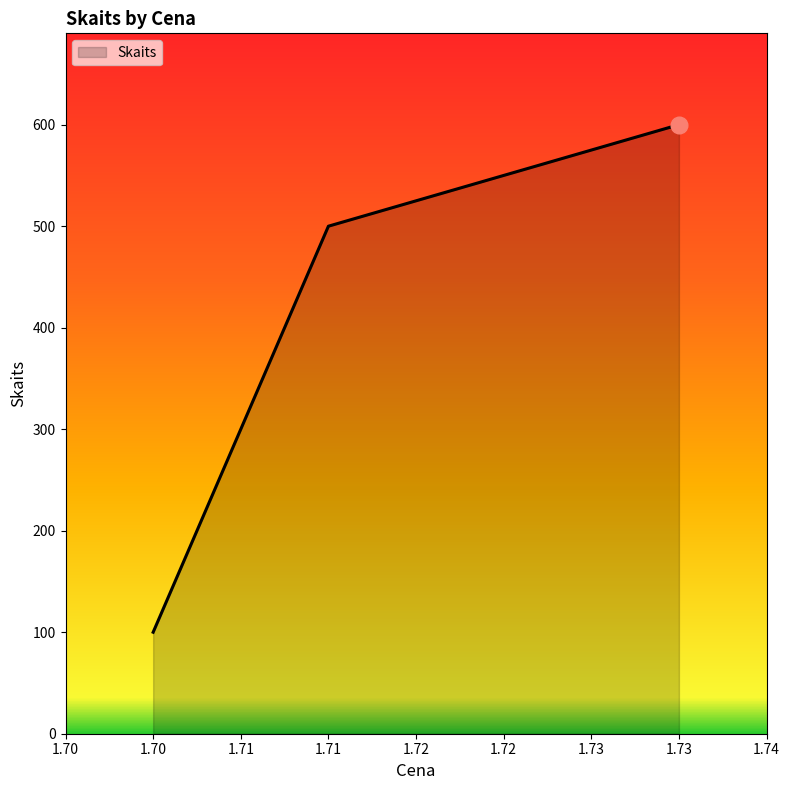

How many lines are shown in the chart?

1